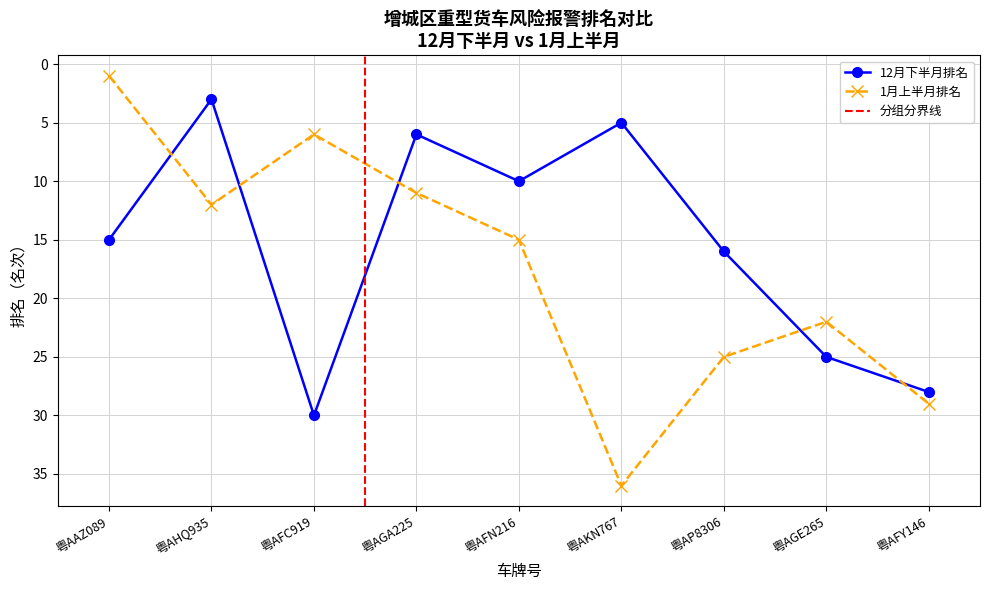

Reading right to left, extract all data points from this chart.

Dec-Second-Half Rank: 粤AFY146=28	粤AGE265=25	粤AP8306=16	粤AKN767=5	粤AFN216=10	粤AGA225=6	粤AFC919=30	粤AHQ935=3	粤AAZ089=15
Jan-First-Half Rank: 粤AFY146=29	粤AGE265=22	粤AP8306=25	粤AKN767=36	粤AFN216=15	粤AGA225=11	粤AFC919=6	粤AHQ935=12	粤AAZ089=1